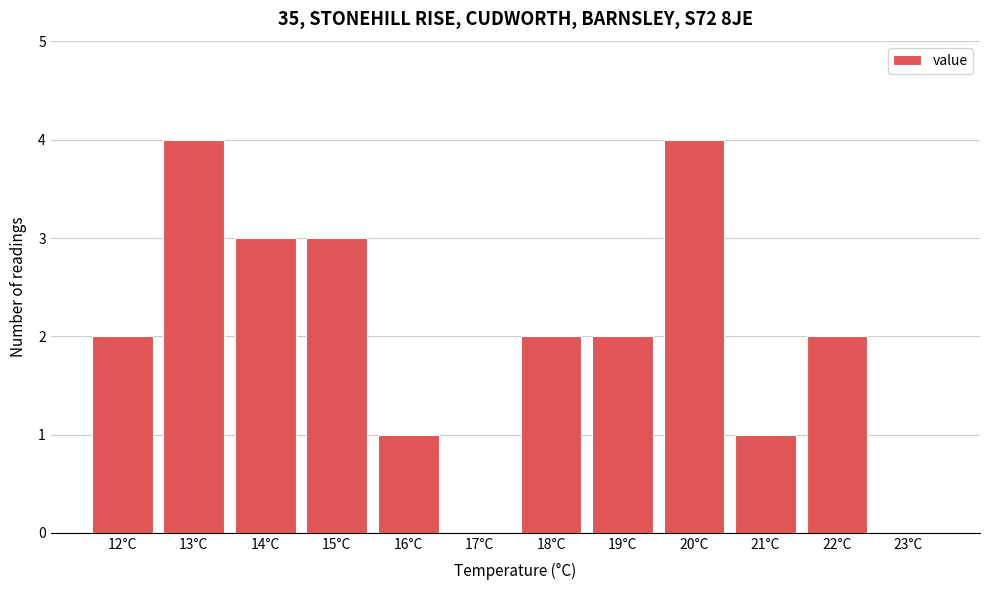

Reading left to right, transcribe this chart: for each bar, give the range it covers on the x-axis and its height. The values are not printed on the chart, so give them approximately, as read against the axis.

11.5 to 12.5: 2
12.5 to 13.5: 4
13.5 to 14.5: 3
14.5 to 15.5: 3
15.5 to 16.5: 1
16.5 to 17.5: 0
17.5 to 18.5: 2
18.5 to 19.5: 2
19.5 to 20.5: 4
20.5 to 21.5: 1
21.5 to 22.5: 2
22.5 to 23.5: 0